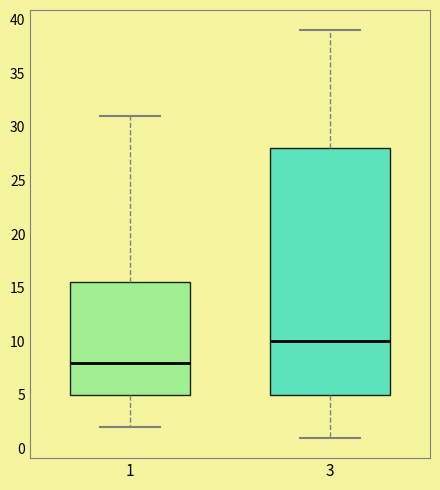

Where does the median line of the box at x = 3 sit on the y-axis? The values are not printed on the chart, so give them approximately, as read against the axis.

10.0